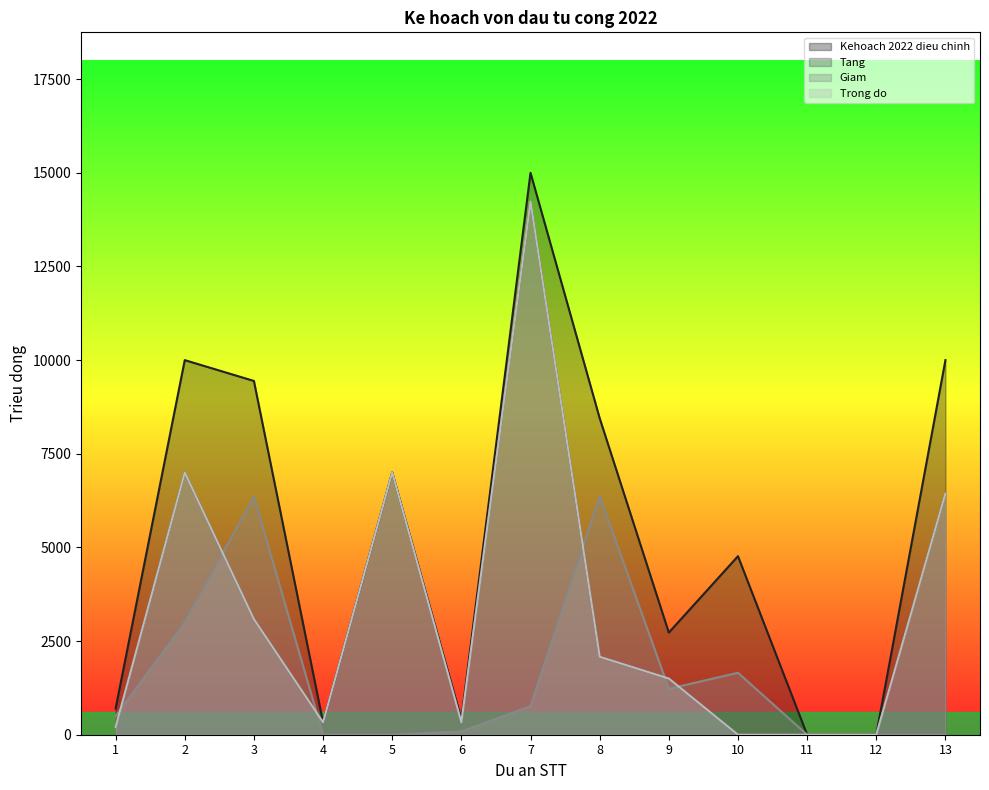

True or false: Kehoach 2022 dieu chinh and Giam intersect in this chart.

False